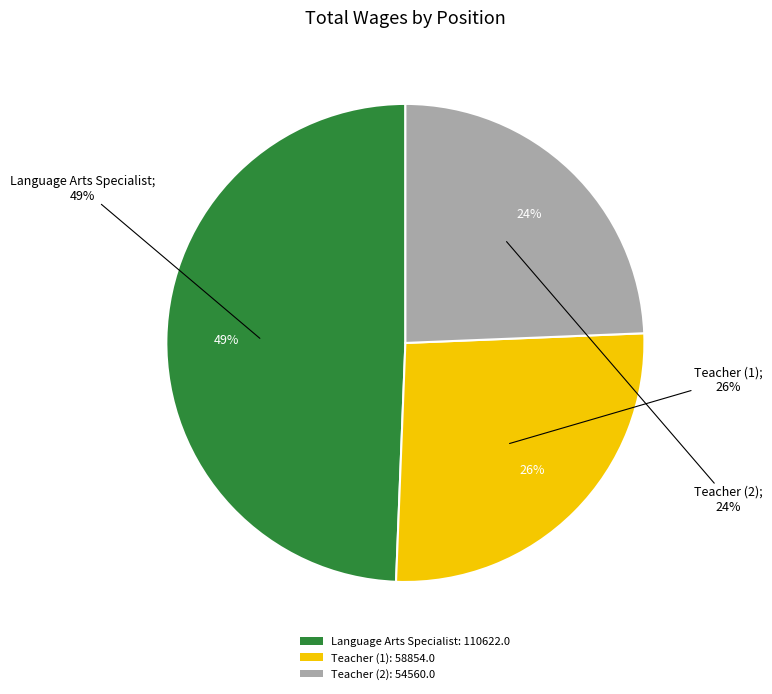

Which category has the biggest portion of the pie?

Language Arts Specialist